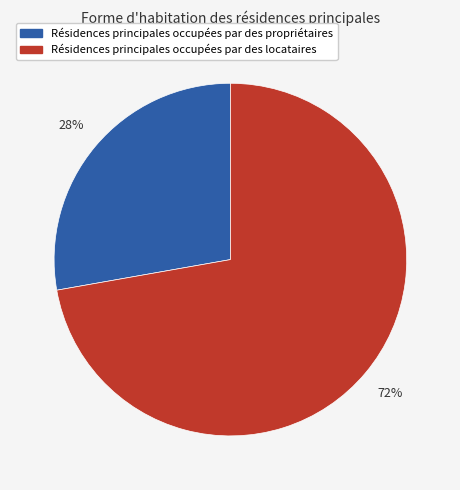

Is there a majority slice in this chart?

Yes